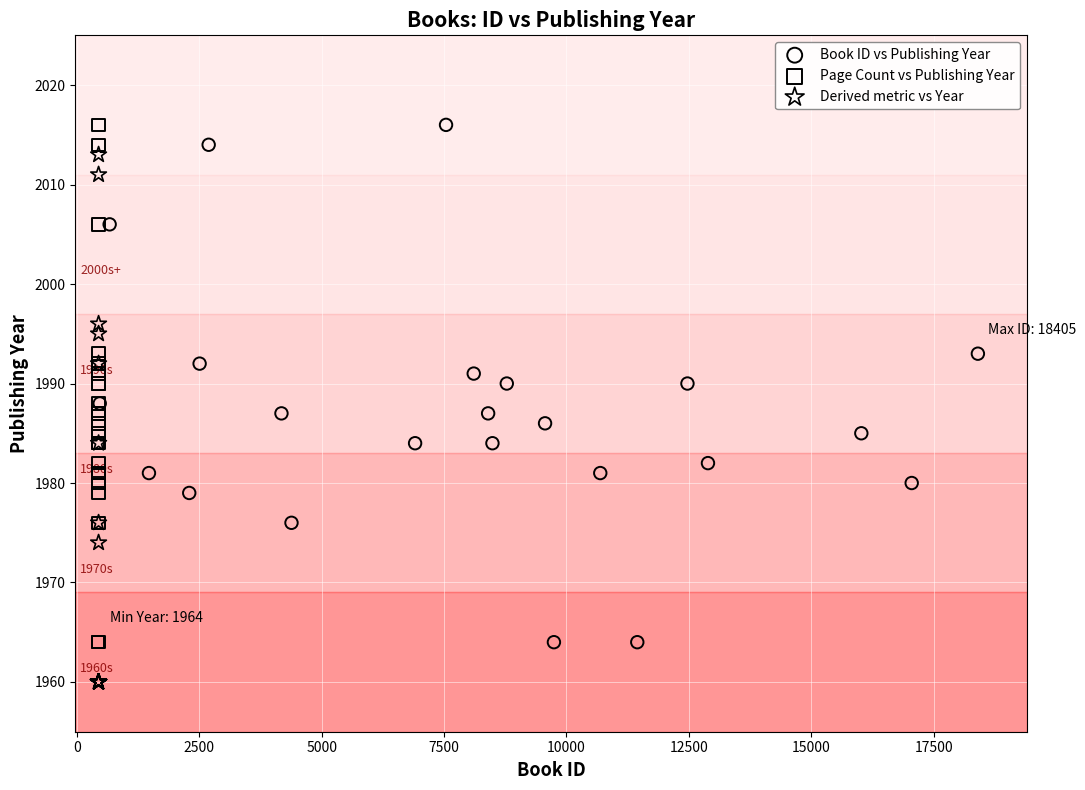

Which series contains the lowest Y value?

Derived metric vs Year